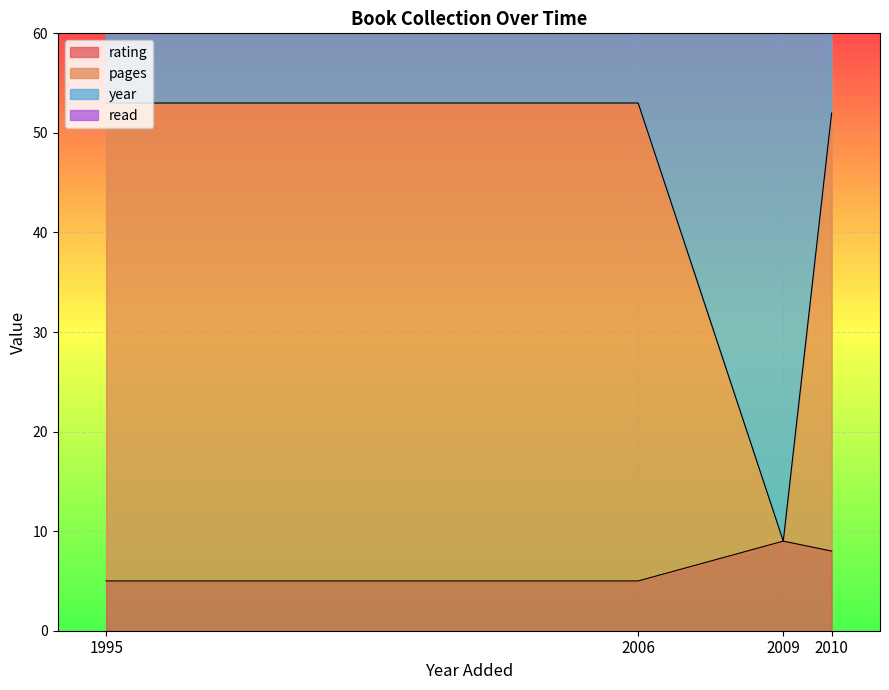

At which category is the sum across all series the highest?

2010